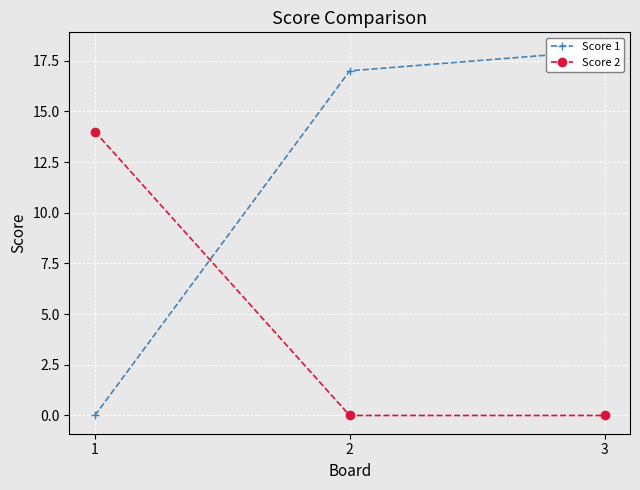

How many positive values does the Score 2 series have?

1